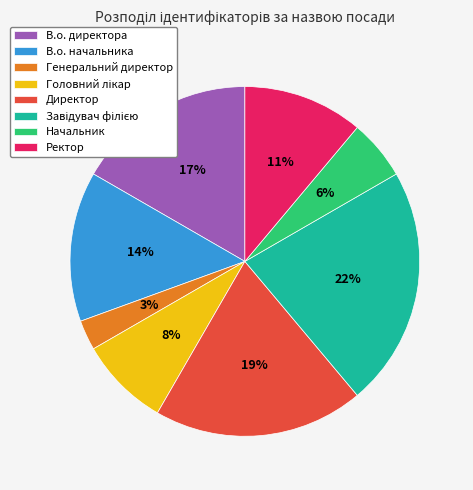

Does В.о. директора represent more than half of the total?

No